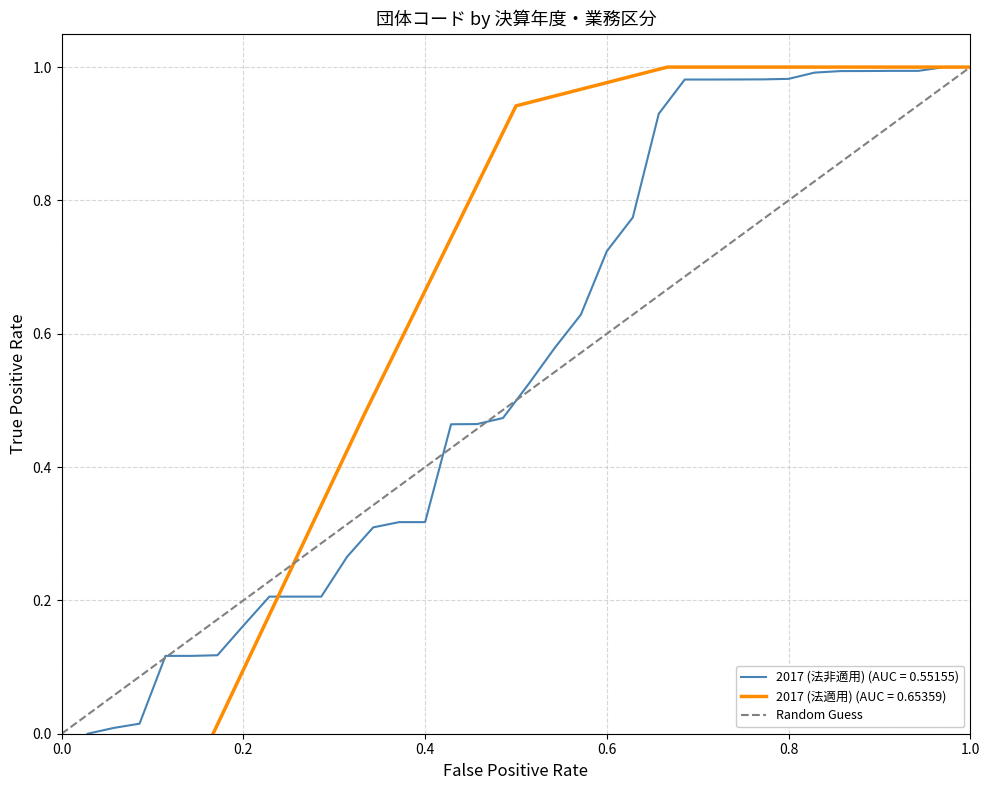

How many data points are less than 1?

1